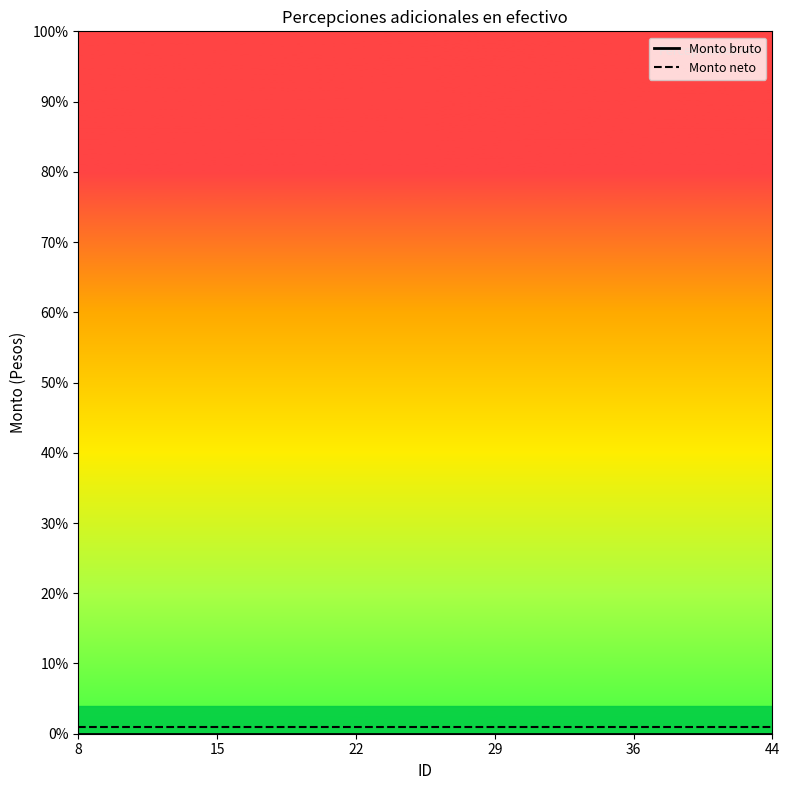

At which category is the sum across all series the highest?

8